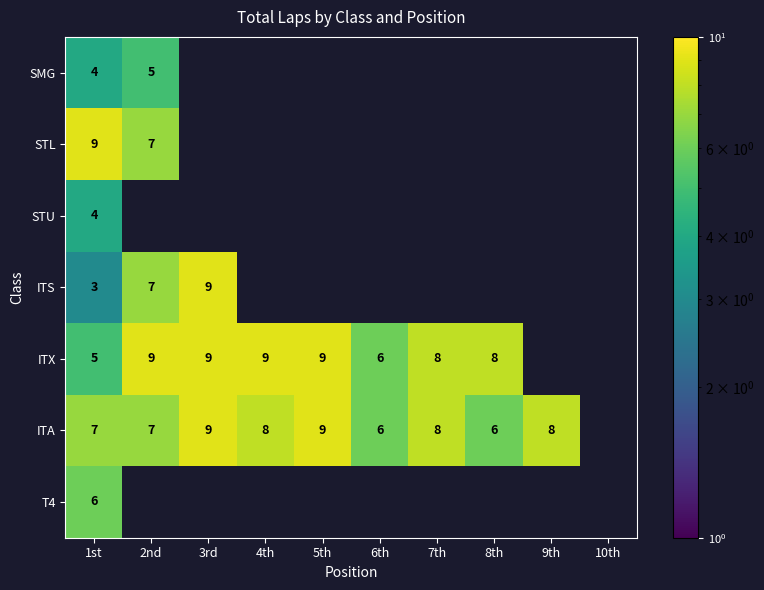

The value of ITX at 1st is 5. True or false?

True